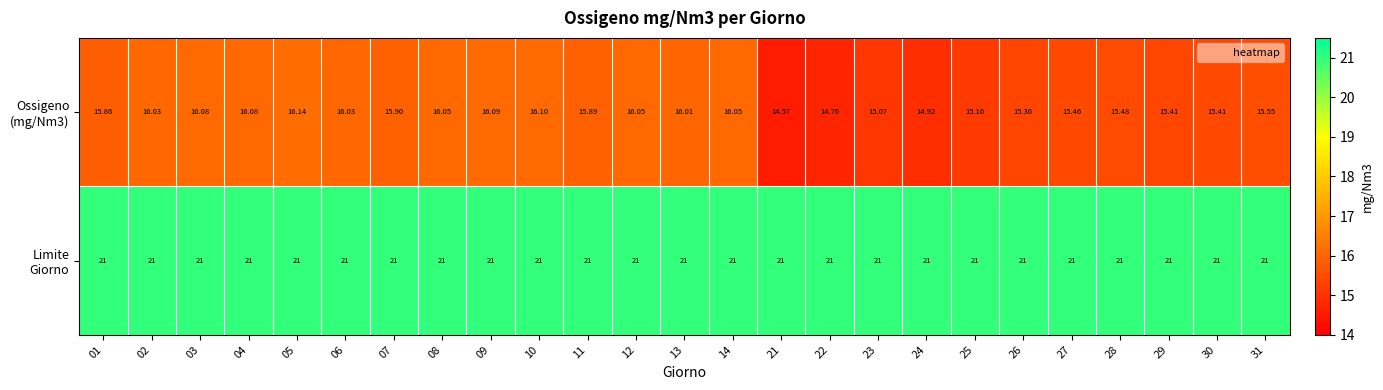

Count the number of data series in this chart.

2